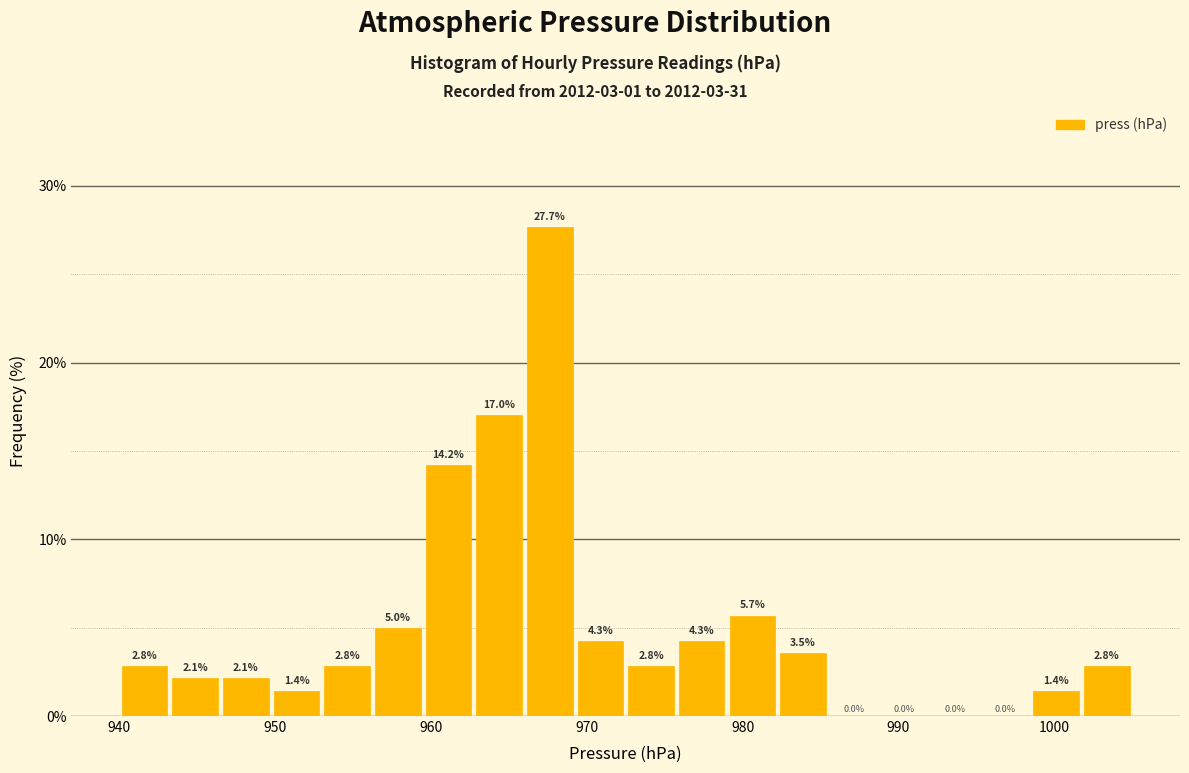

Around what value on the x-axis is the tallest bar? Give the approximate position of its centre, as read against the axis.

968